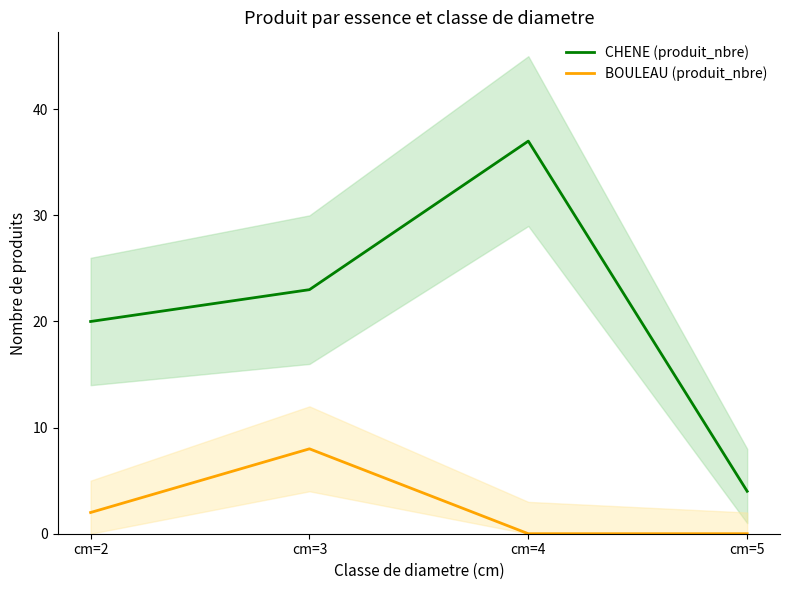

How many lines are shown in the chart?

2